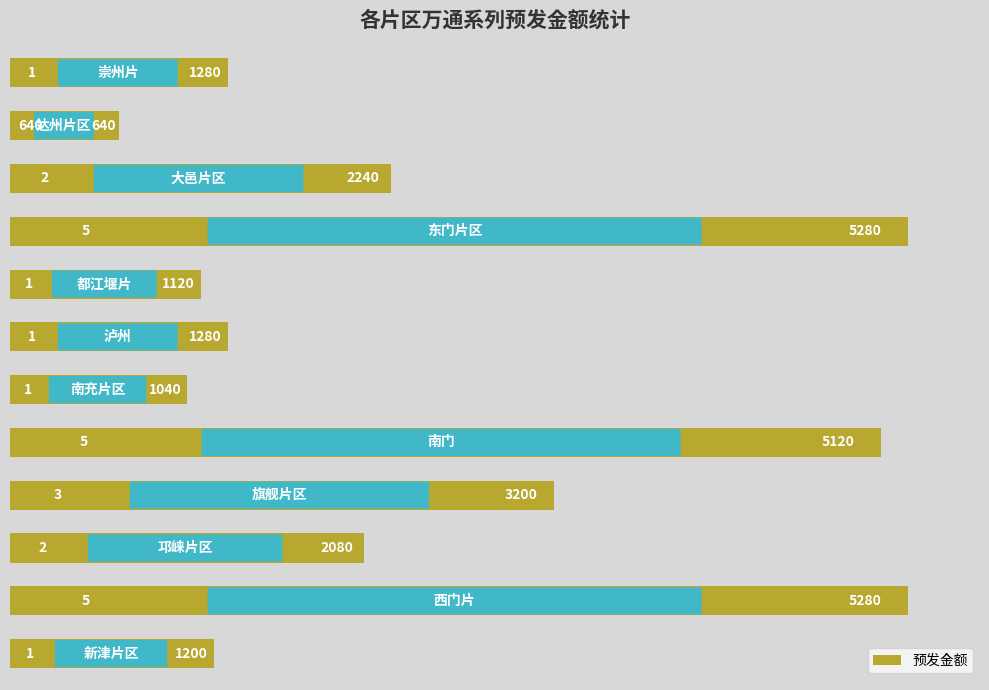

What is the maximum value shown in the chart?

5280